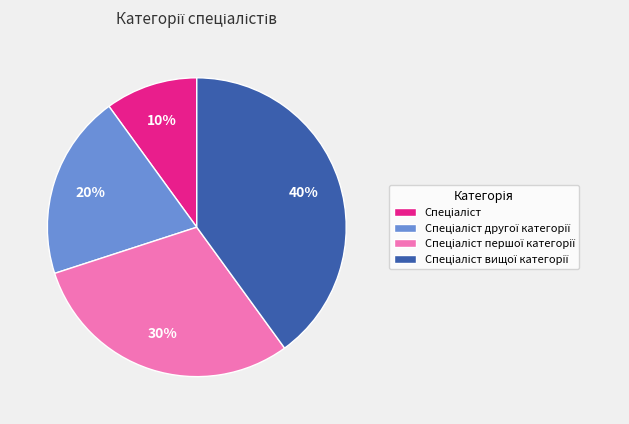

Count the number of slices in the pie.

4